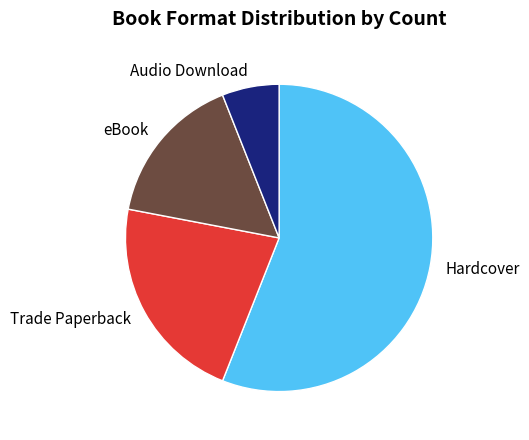

Is it true that Audio Download is 1% of the pie?

False